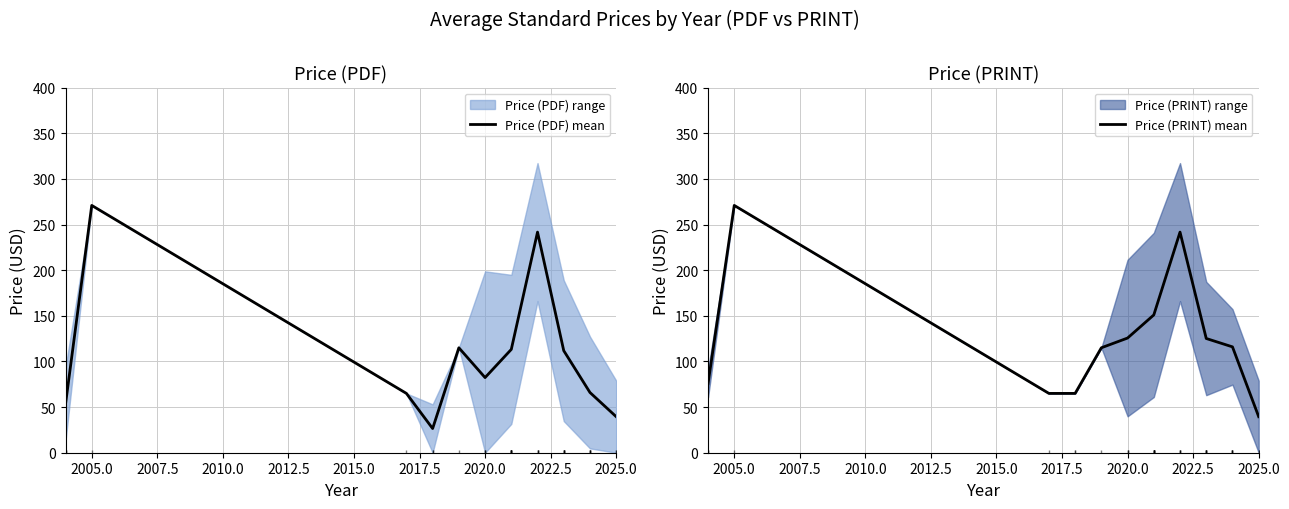

What is the minimum value for Price (PDF) mean?

26.5